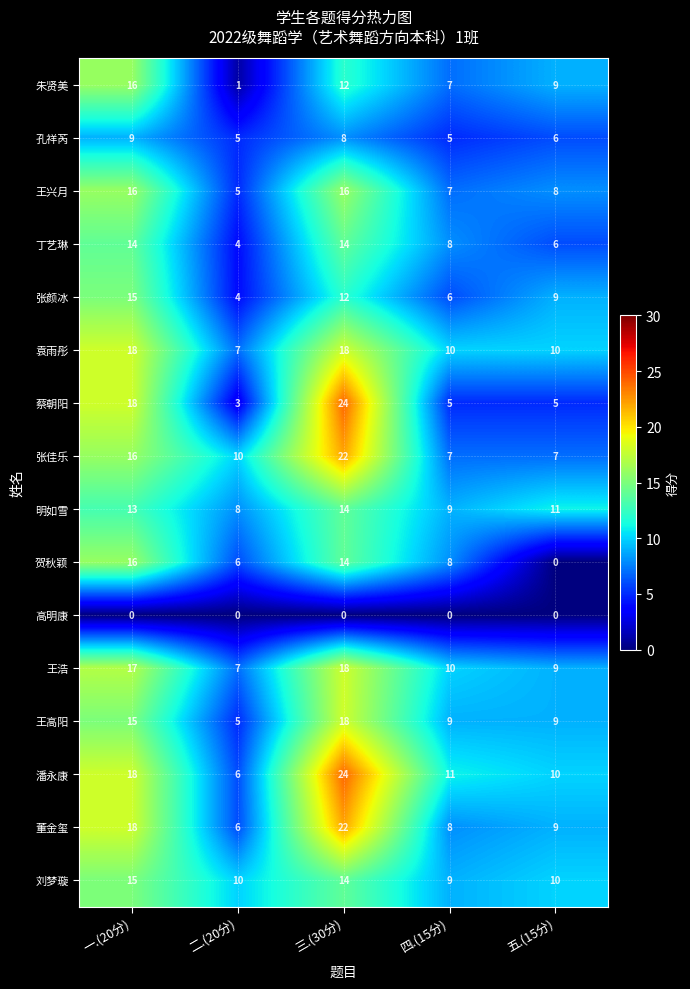

What is the approximate value of 董金玺 at 三.(30分)?

22